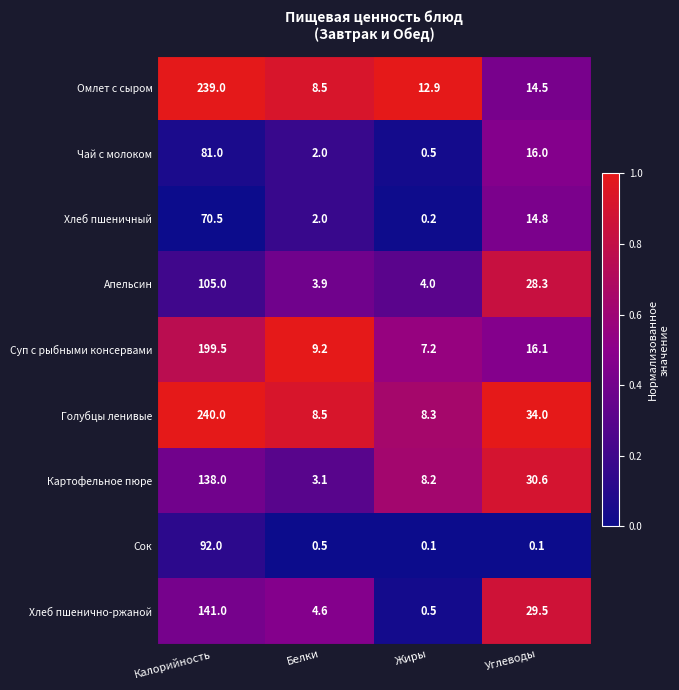

What is the difference between the maximum and minimum values in the Омлет с сыром series?

230.5